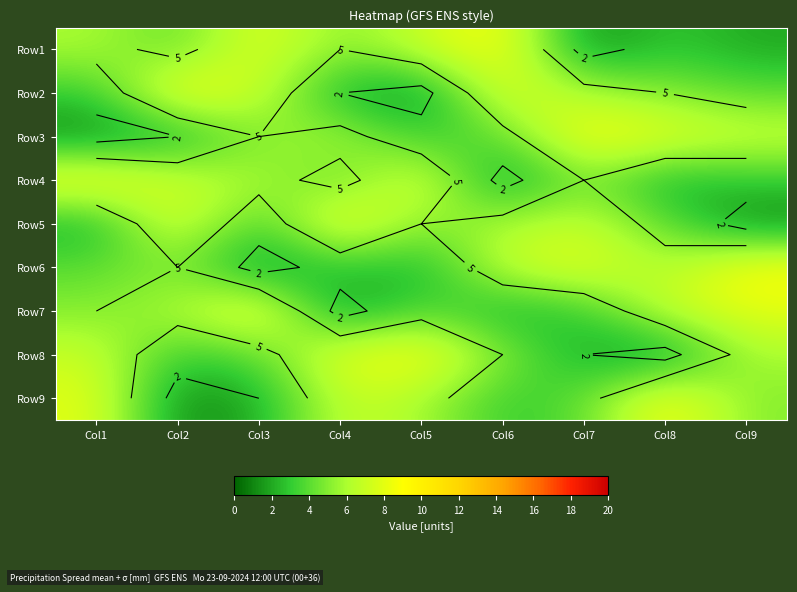

What is the difference between the Row3 values at Col4 and Col9?

1